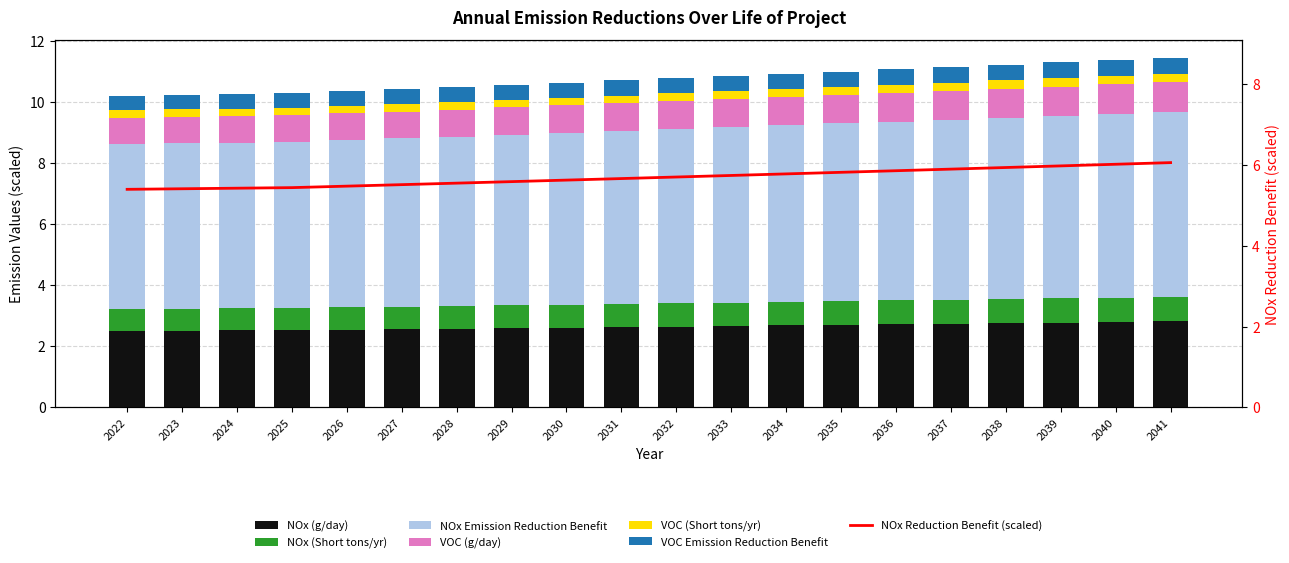

Which label corresponds to the smallest value in the chart?

2022